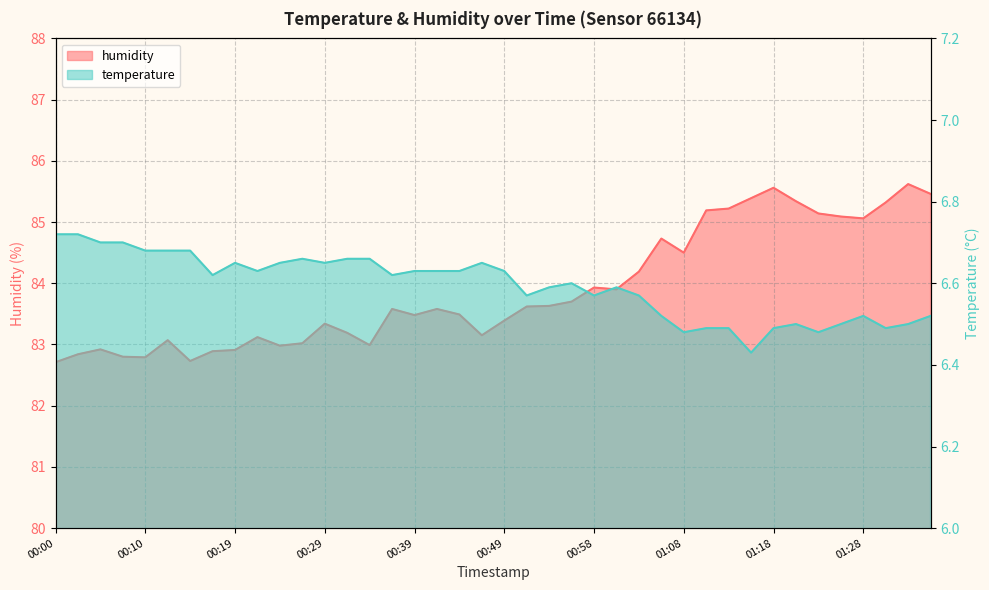

Count the number of categories in the chart.

40